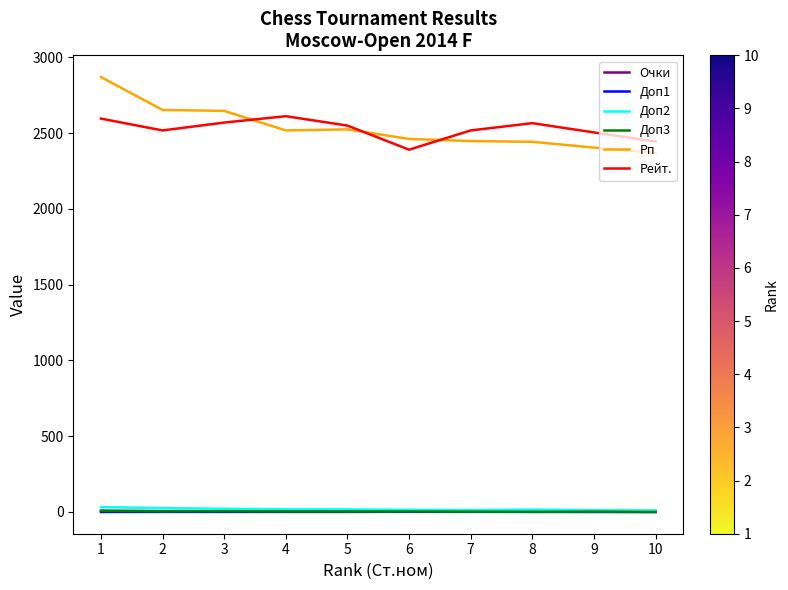

At which label does Рп first exceed 2517?

1